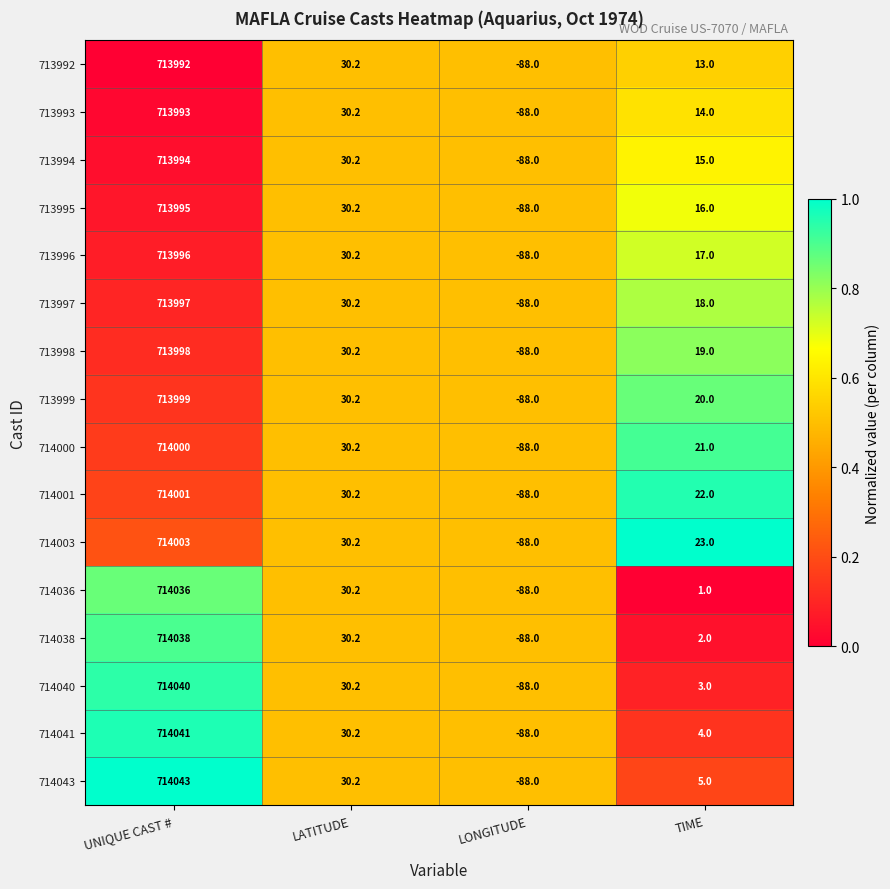

Where does the 713993 series first go above 30?

UNIQUE CAST #